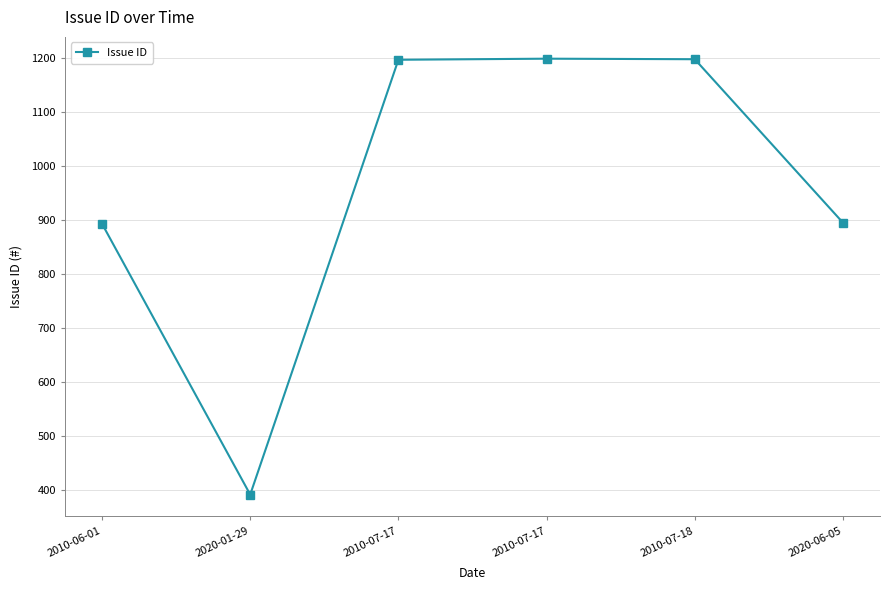

What is the label of the 5th point from the left?

2010-07-18